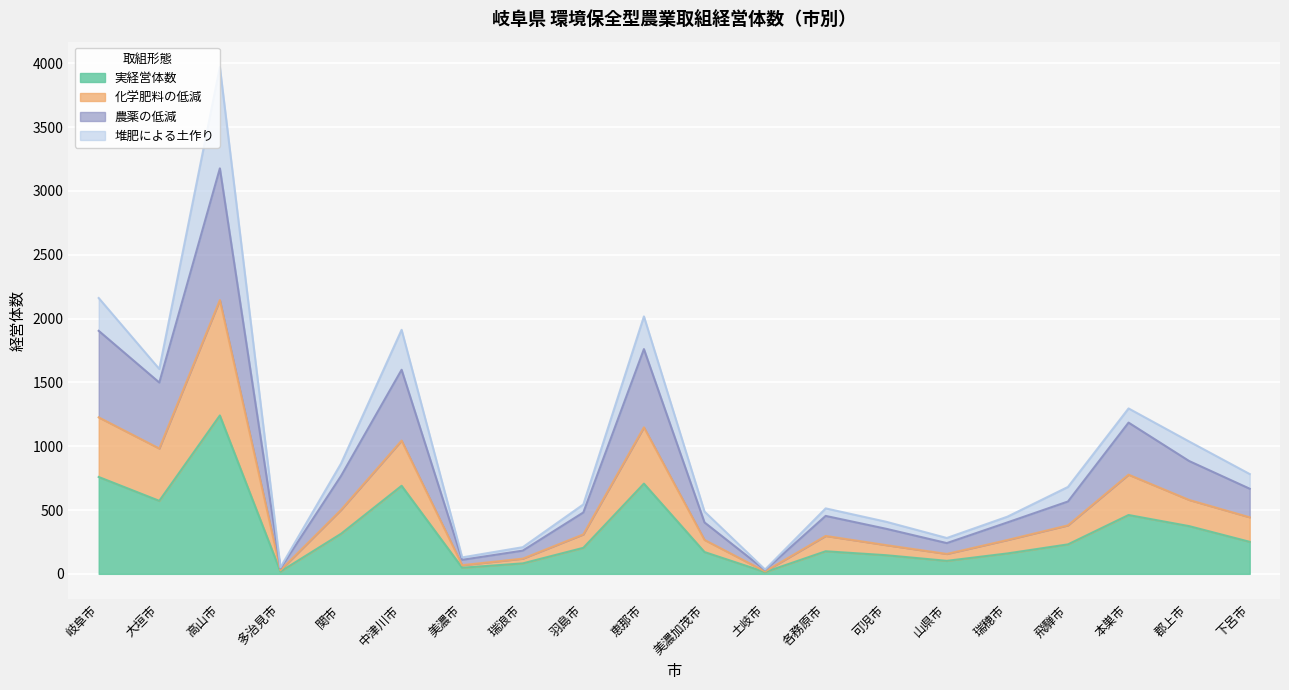

Where does the 化学肥料の低減 series first go above 380?

岐阜市